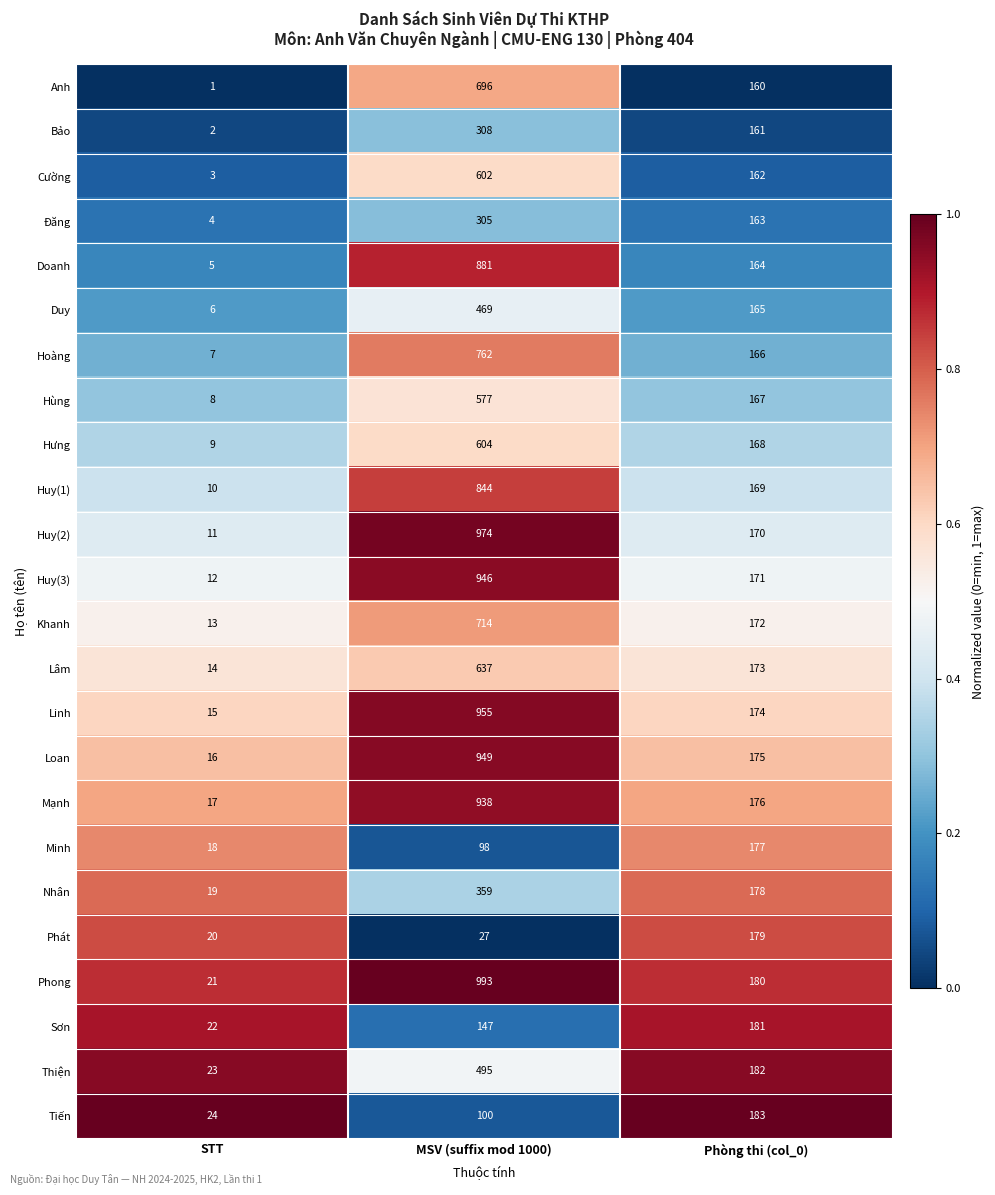

Is it true that Phong equals 993 at MSV (suffix mod 1000)?

True